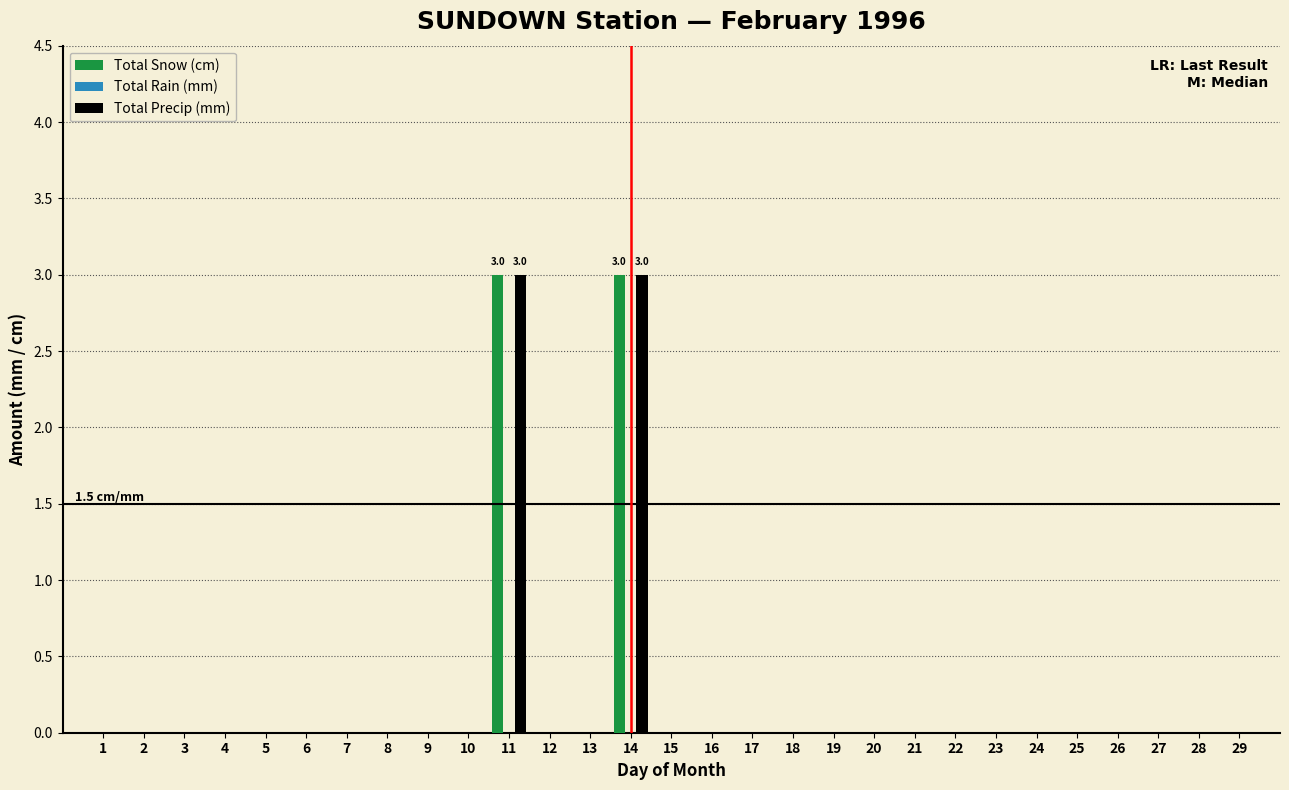

What is the highest value of the Total Snow (cm) series?

3